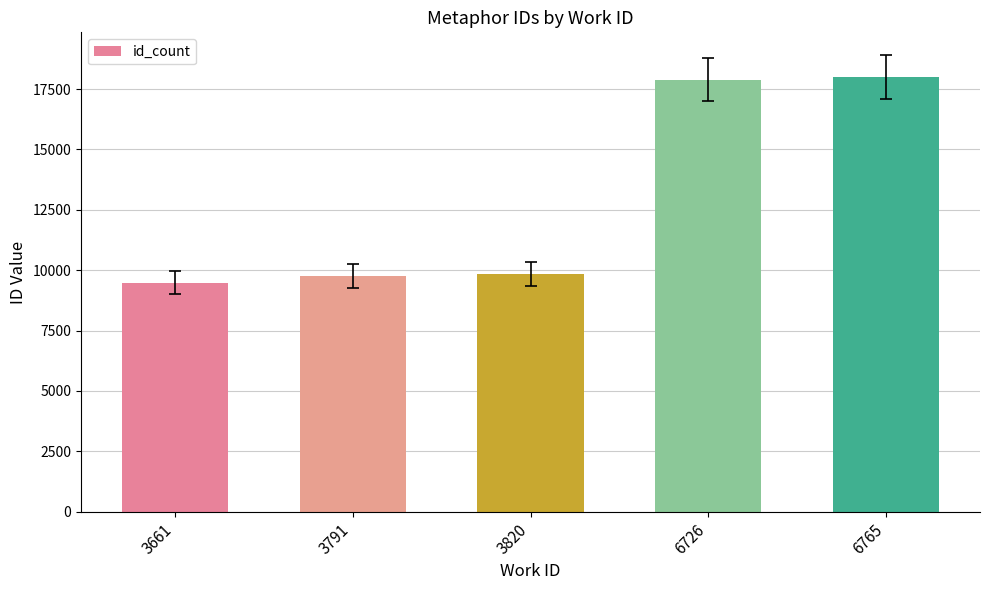

What is the value of the 1st bar from the left?

9490